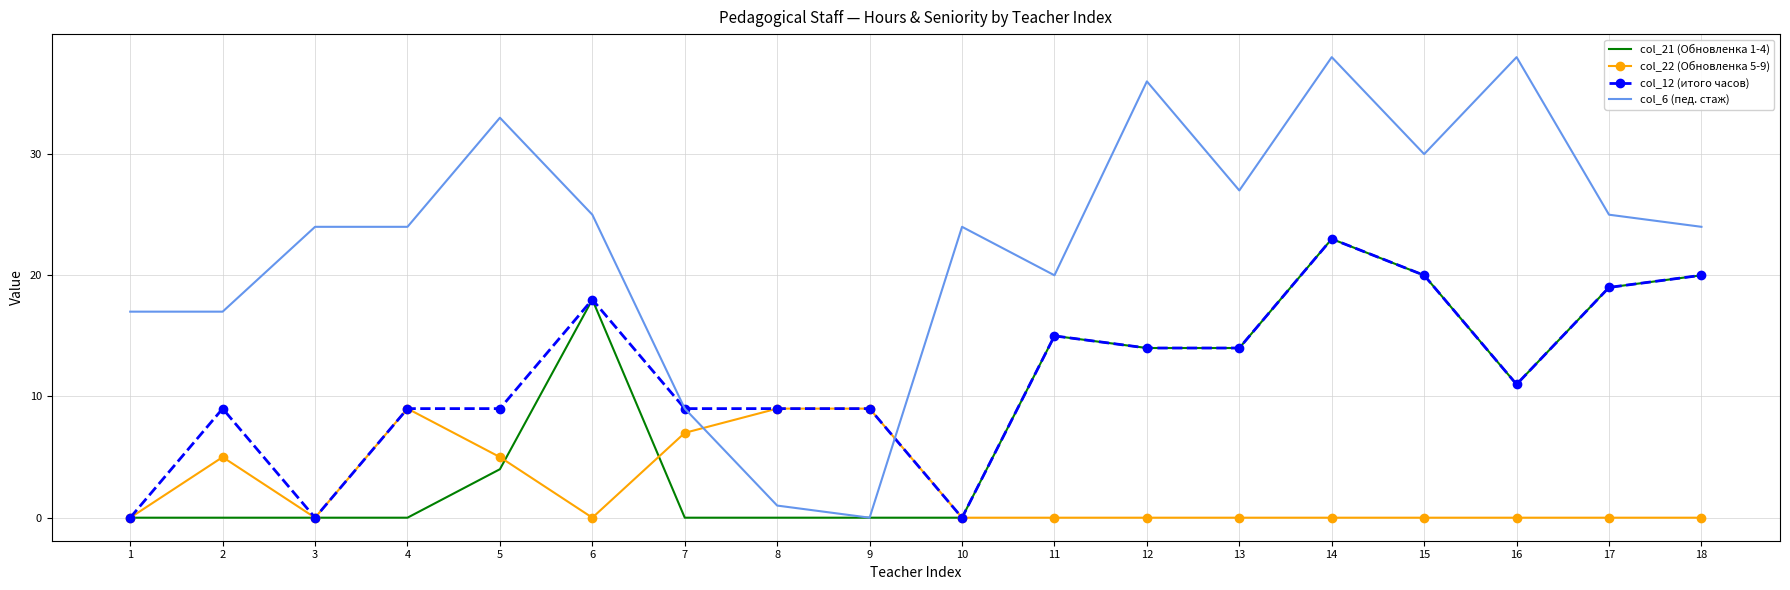

What is the average value of the col_21 (Обновленка 1-4) series?

9